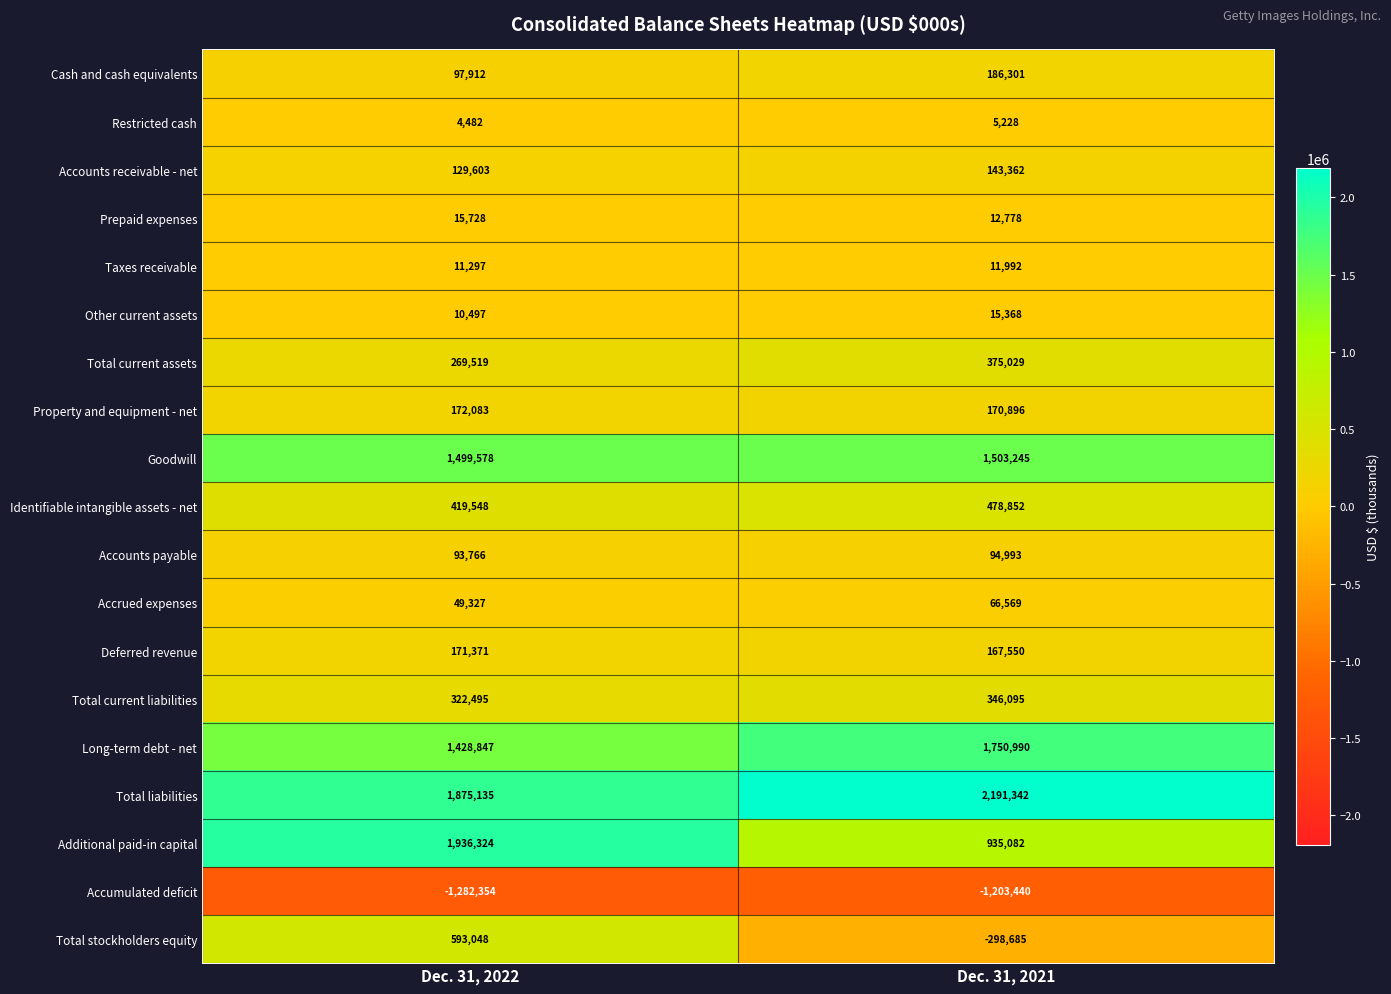

What is the highest value of the Total liabilities series?

2191342